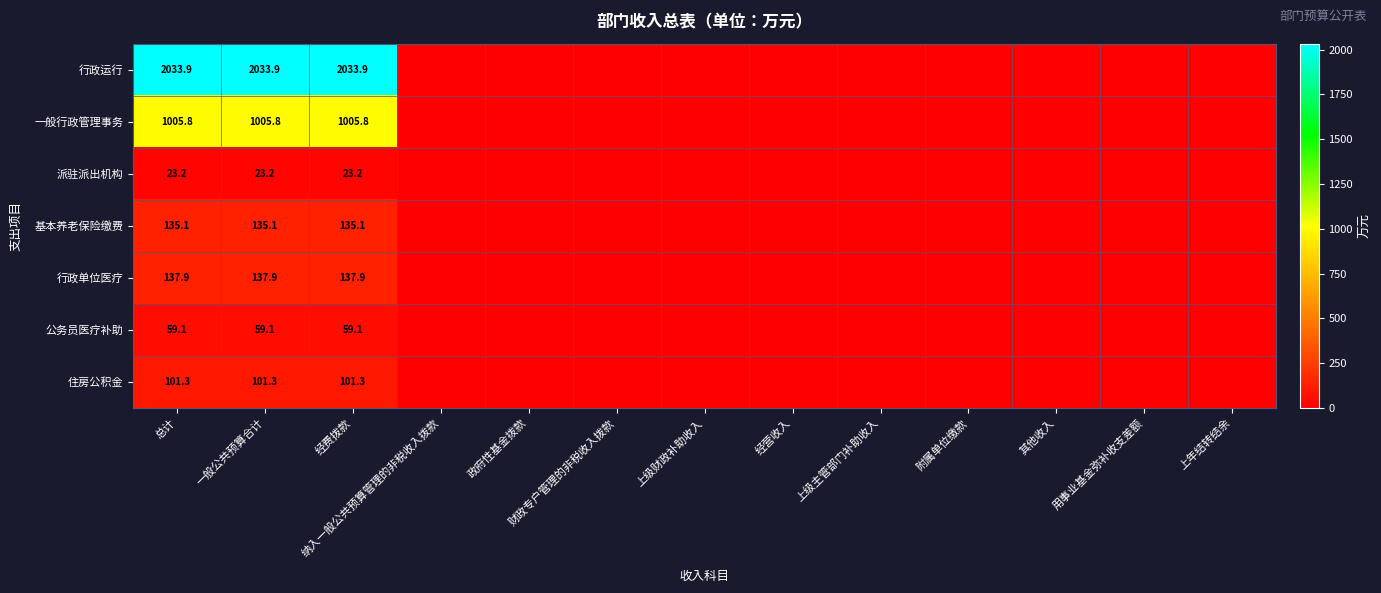

The value of 住房公积金 at 一般公共预算合计 is 101.3. True or false?

True